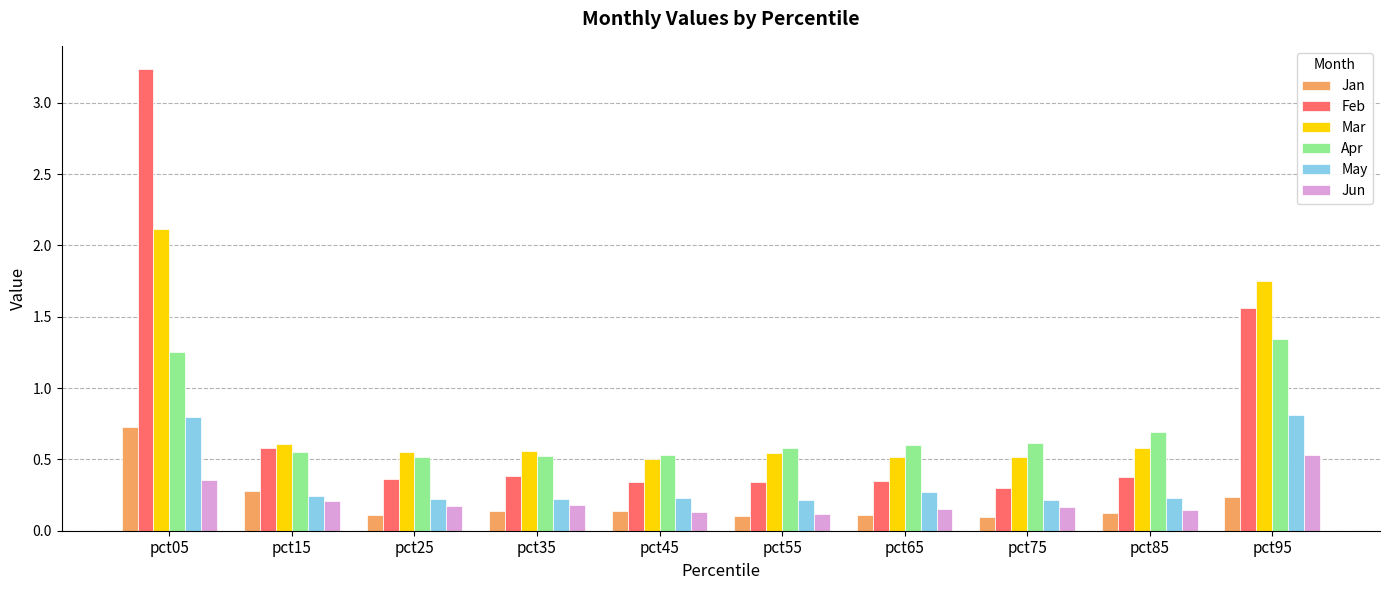

What is the sum of all Mar values?

8.2